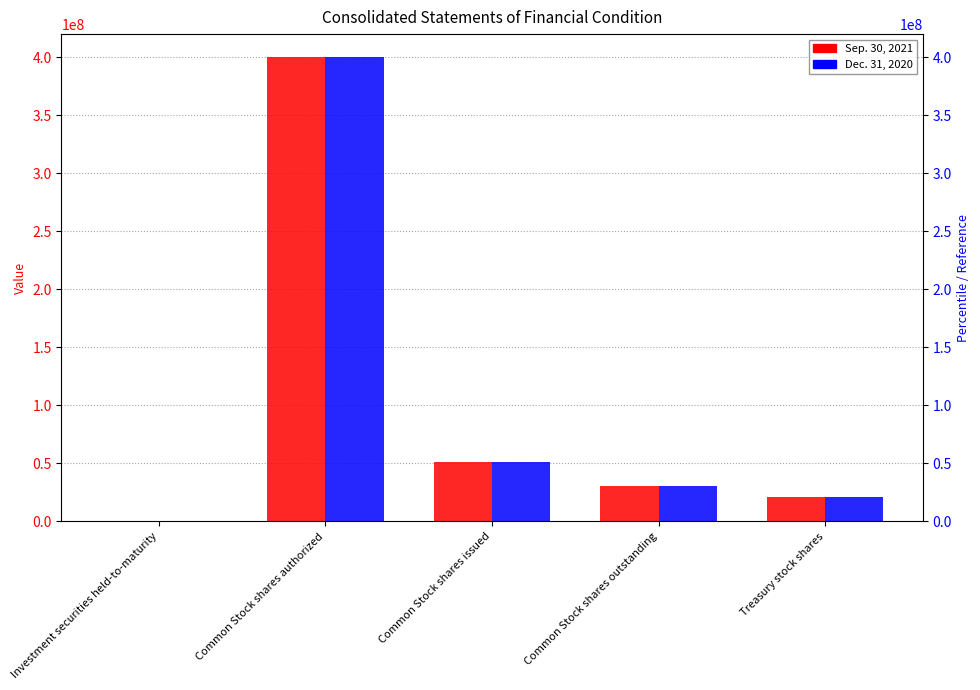

At which category is the sum across all series the highest?

Common Stock shares authorized